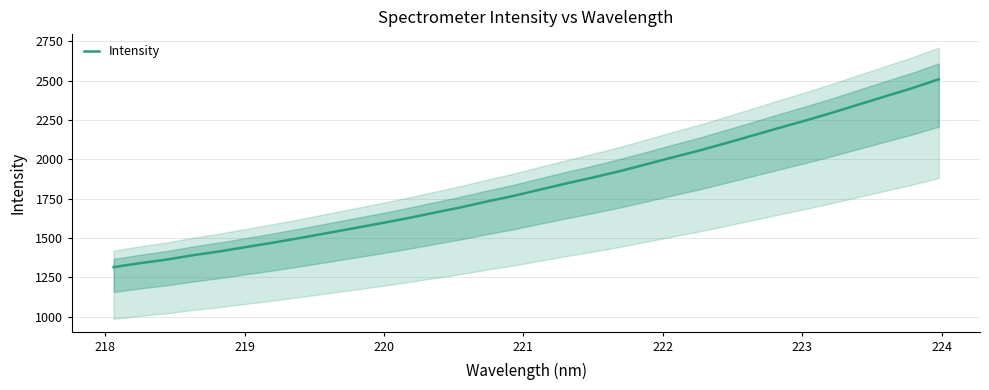

What is the minimum value for Intensity?

1315.5